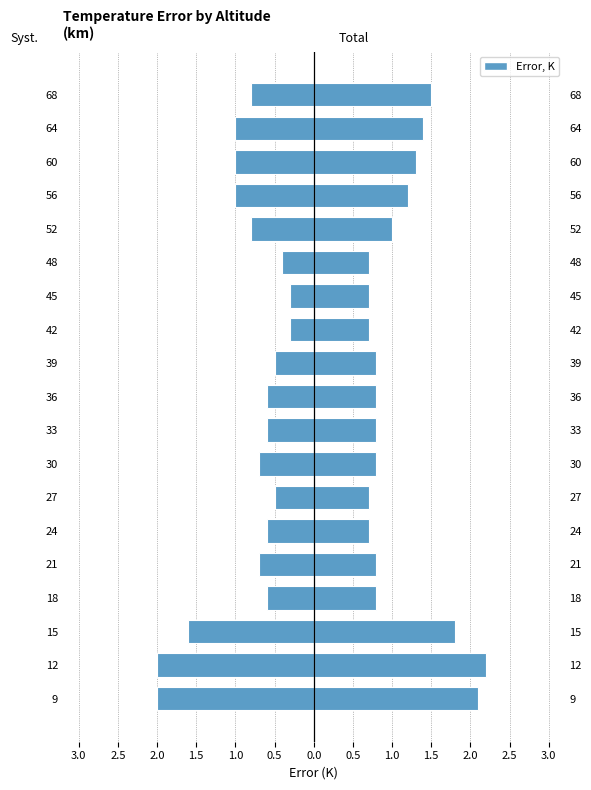

Which series has the largest range (max minus min)?

Syst.